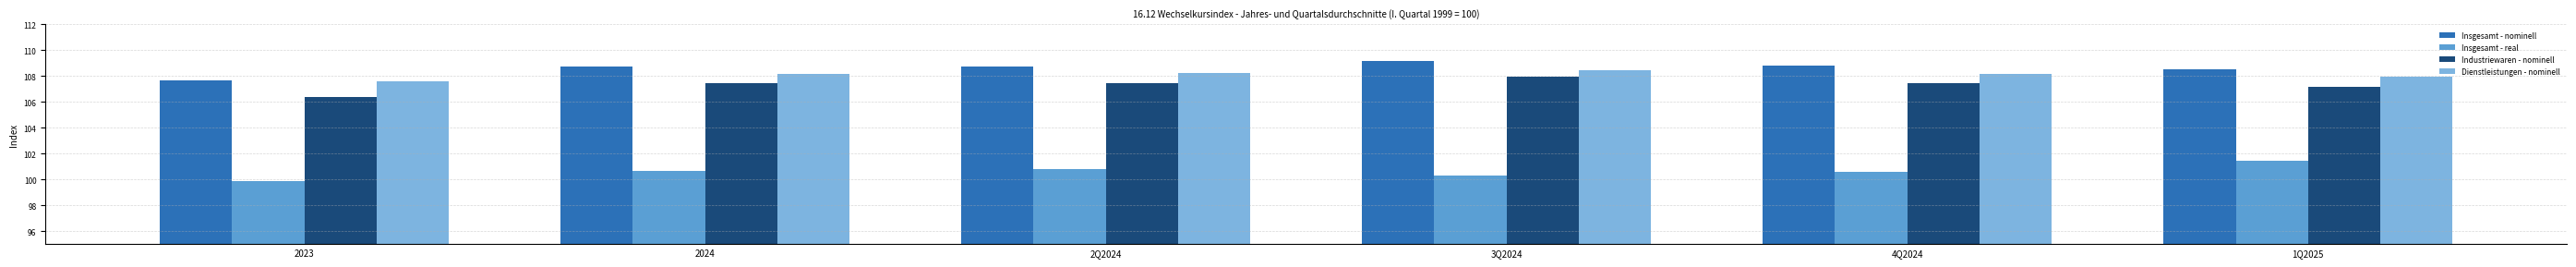

Read the Industriewaren - nominell value at 2024.

107.5